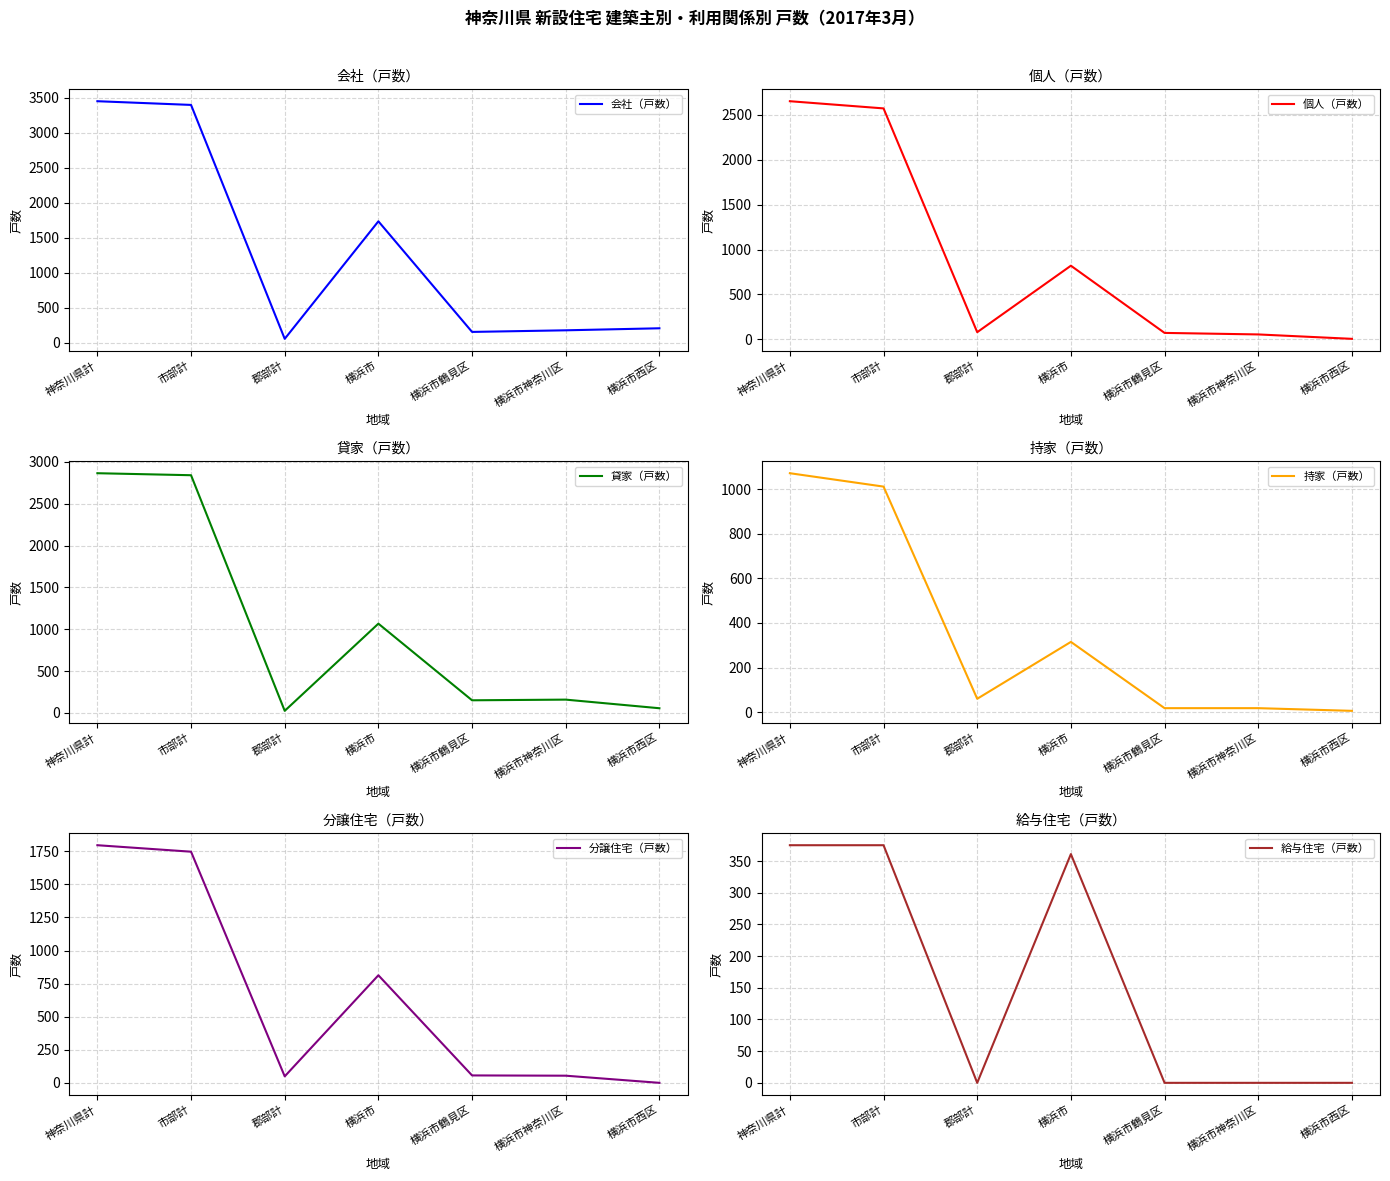

Between 横浜市神奈川区 and 神奈川県計, which is larger?

神奈川県計